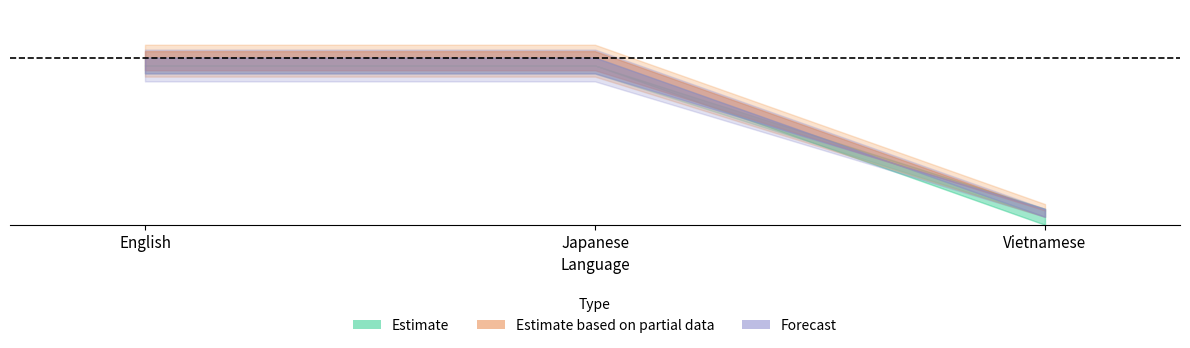

The translated_chars series shows 224 at Japanese. True or false?

False